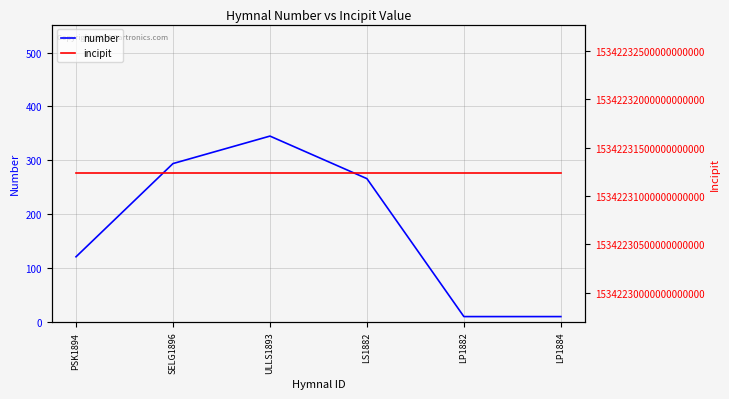

At how many categories does at least one series exceed 9271364465307518976?

6